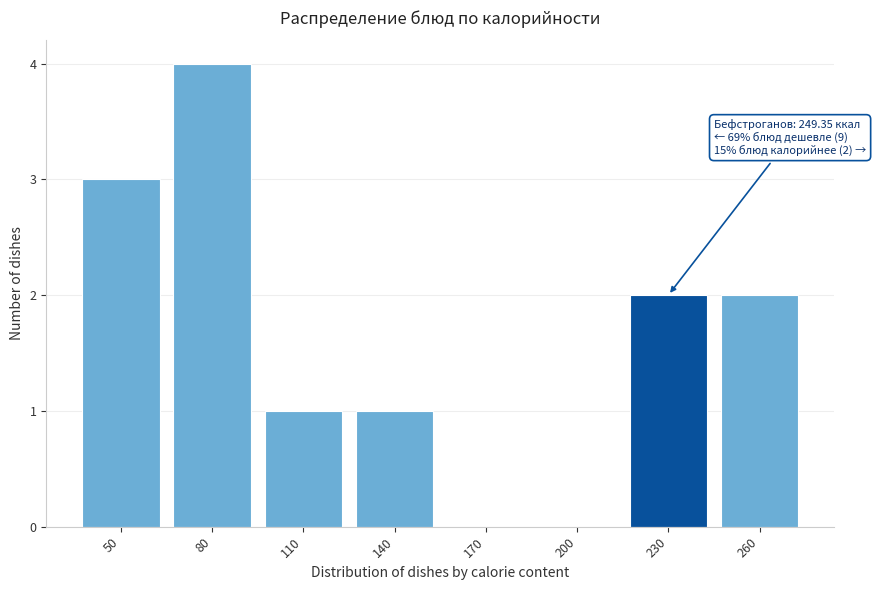

Reading left to right, what are all the values shown in this chart?

50=3	80=4	110=1	140=1	170=0	200=0	230=2	260=2